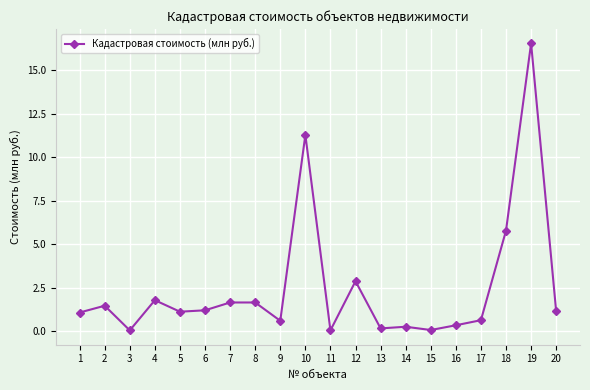

What is the sum of the values at 15 and 7?

1.7